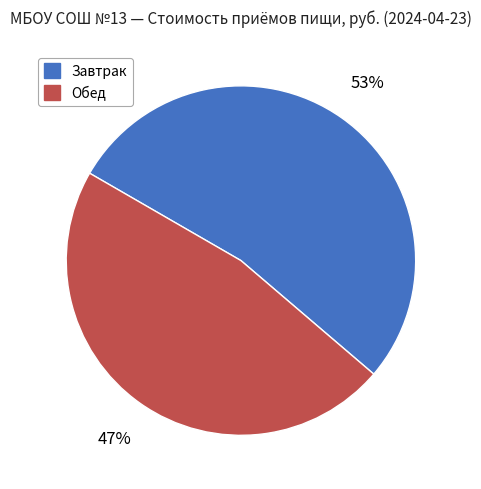

Do Завтрак and Обед together represent more than half of the pie?

Yes